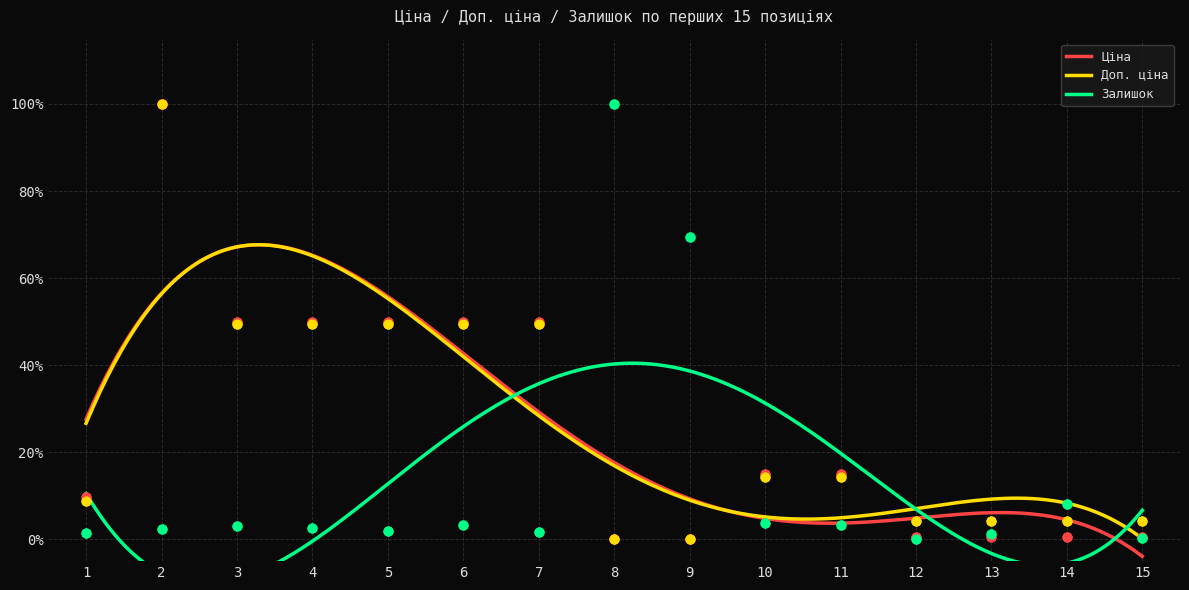

At which category is the sum across all series the highest?

2